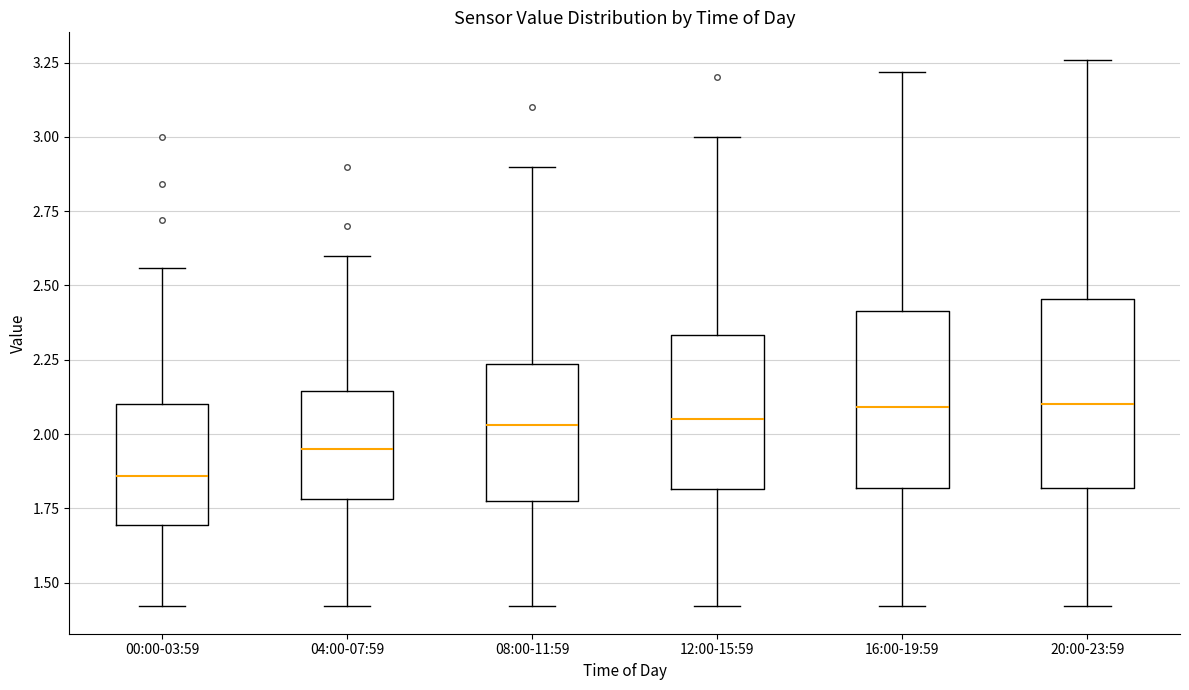

Reading left to right, transcribe this box plot: for each box, give where its median line is, the range the box spans, and where its two whiskers end, as read against the y-axis. The values are not printed on the chart, so give them approximately, as read against the axis.

00:00-03:59: median 1.85, box 1.70 to 2.10, whiskers 1.40 to 2.55
04:00-07:59: median 1.95, box 1.80 to 2.15, whiskers 1.40 to 2.60
08:00-11:59: median 2.05, box 1.80 to 2.25, whiskers 1.40 to 2.90
12:00-15:59: median 2.05, box 1.80 to 2.35, whiskers 1.40 to 3.00
16:00-19:59: median 2.10, box 1.80 to 2.40, whiskers 1.40 to 3.20
20:00-23:59: median 2.10, box 1.80 to 2.45, whiskers 1.40 to 3.25